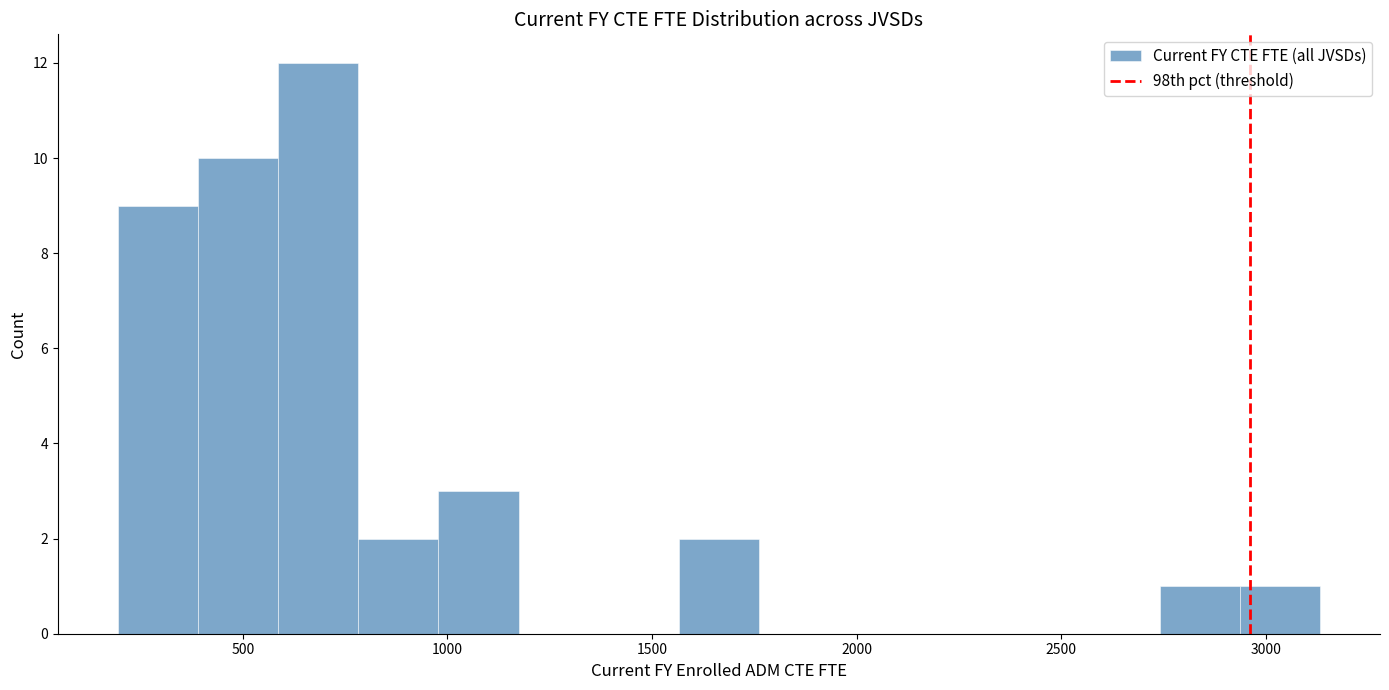

Read against the x-axis, roughly where is the centre of the tallest bar?

700